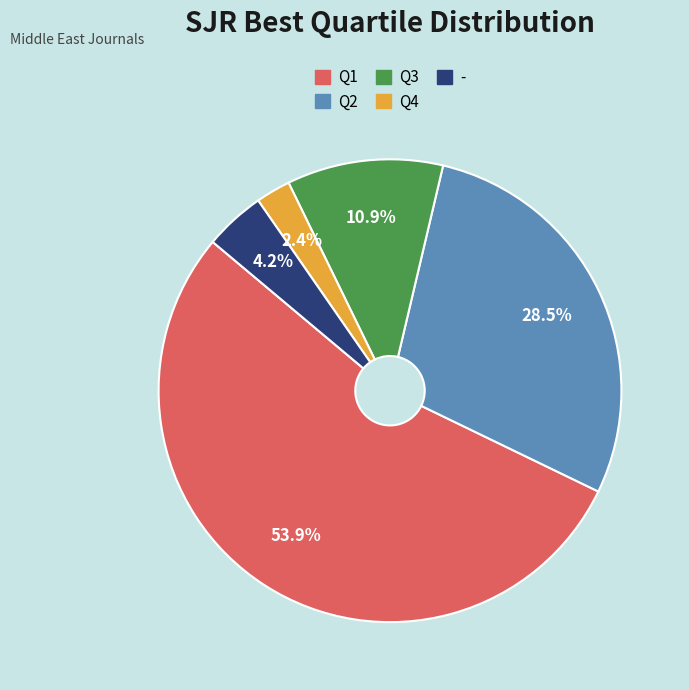

How many segments does this pie chart have?

5